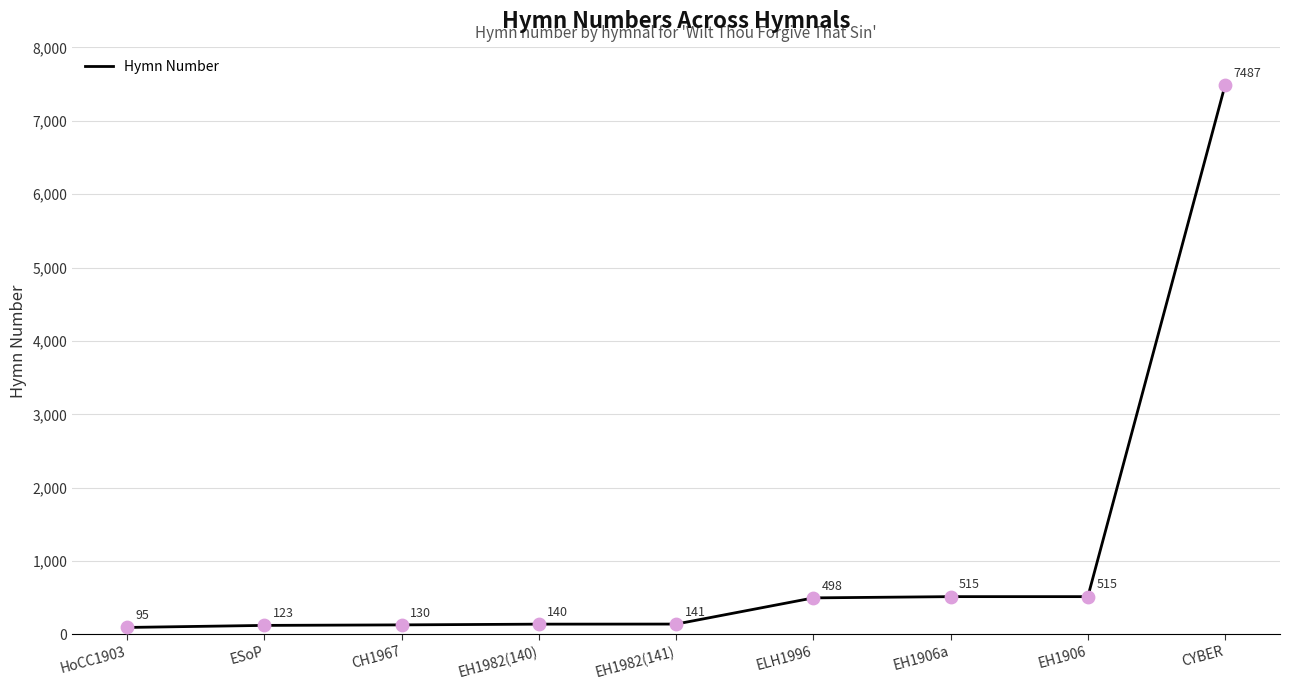

What is the ratio of the value at EH1982(141) to the value at HoCC1903?

1.5